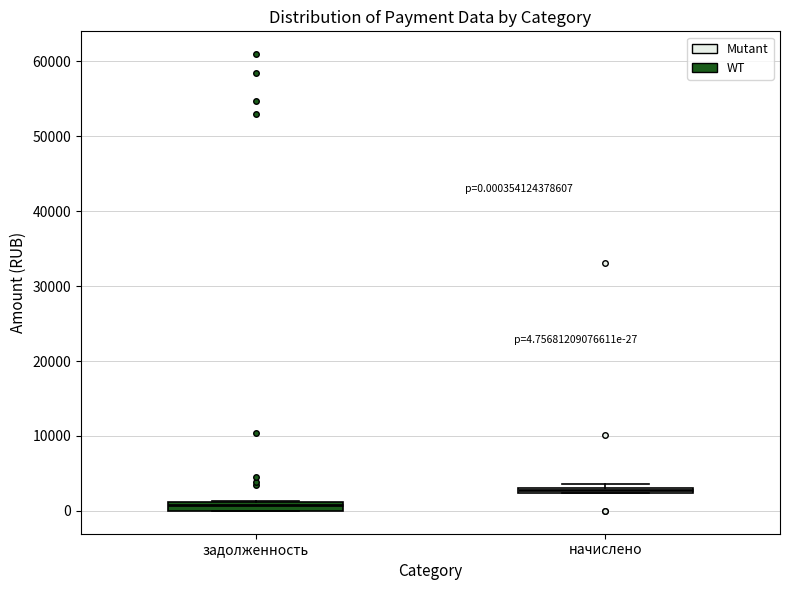

Which box has the highest median line?

начислено